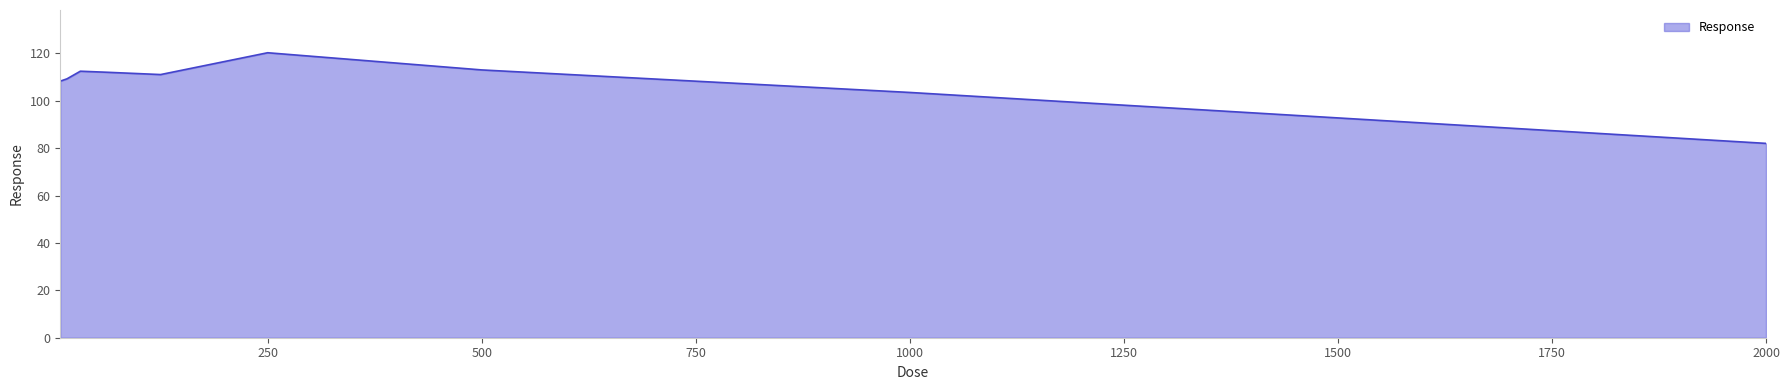

What is the maximum value shown in the chart?

120.3